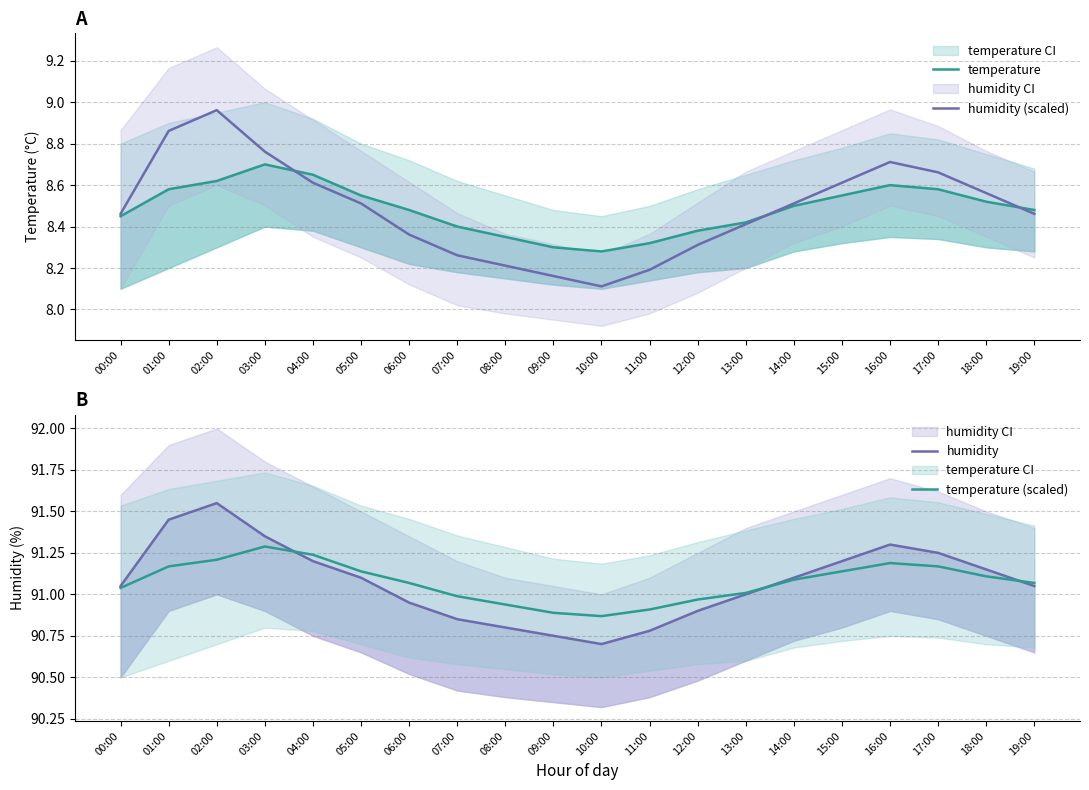

What is the difference between the maximum and minimum values in the humidity series?

0.8